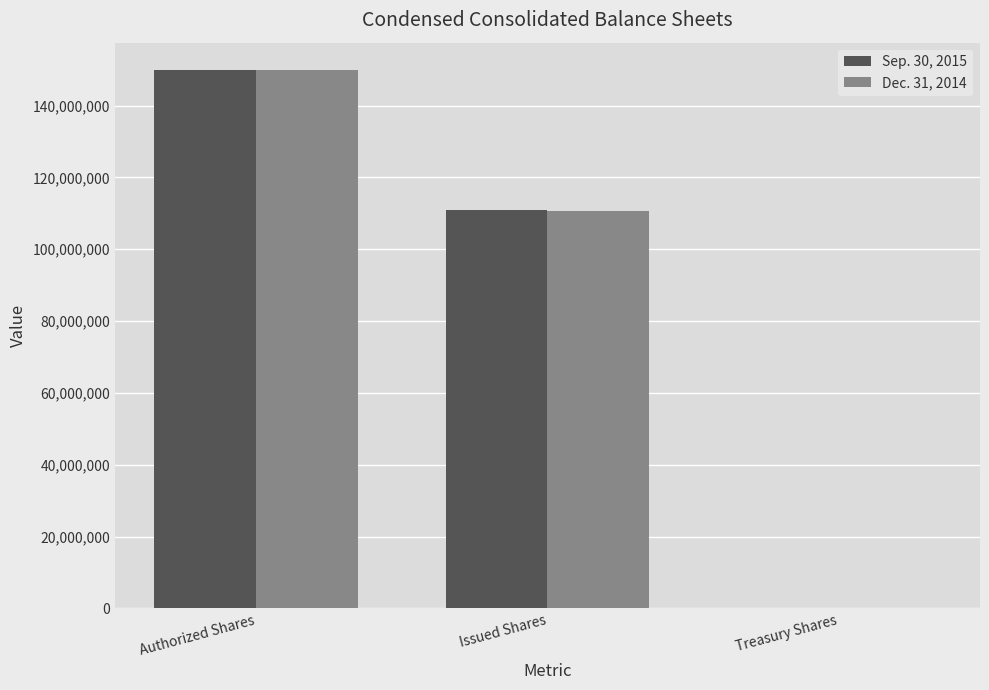

What is the greatest value displayed?

150000000